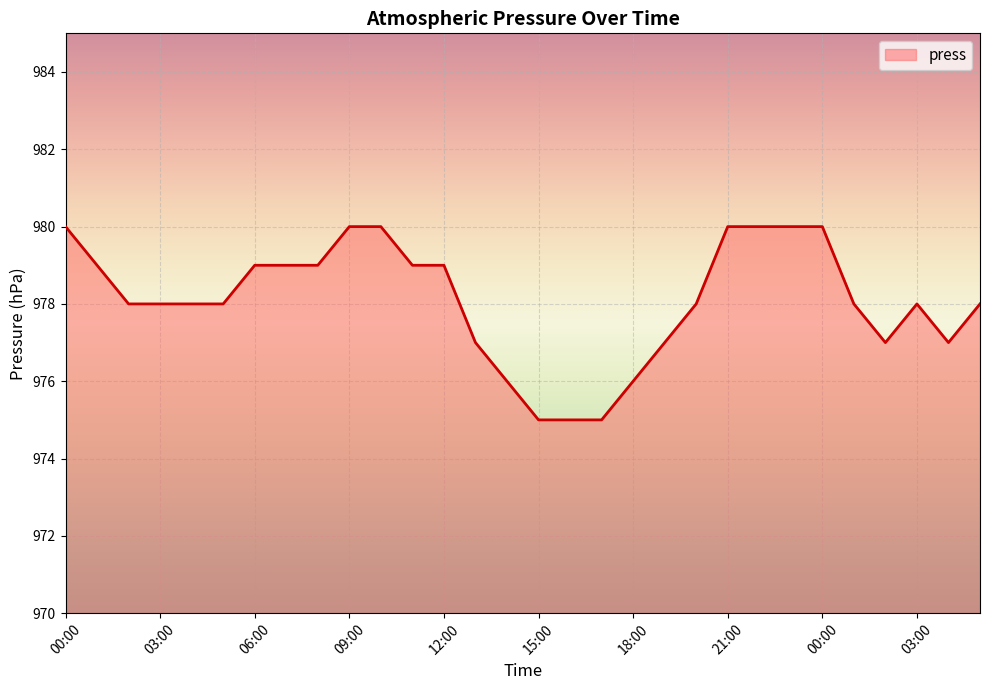

What is the difference between the maximum and minimum values?

5